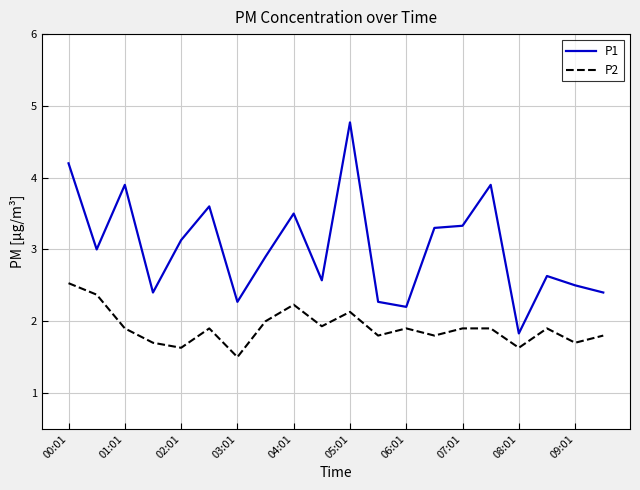

True or false: P2 and P1 intersect in this chart.

False